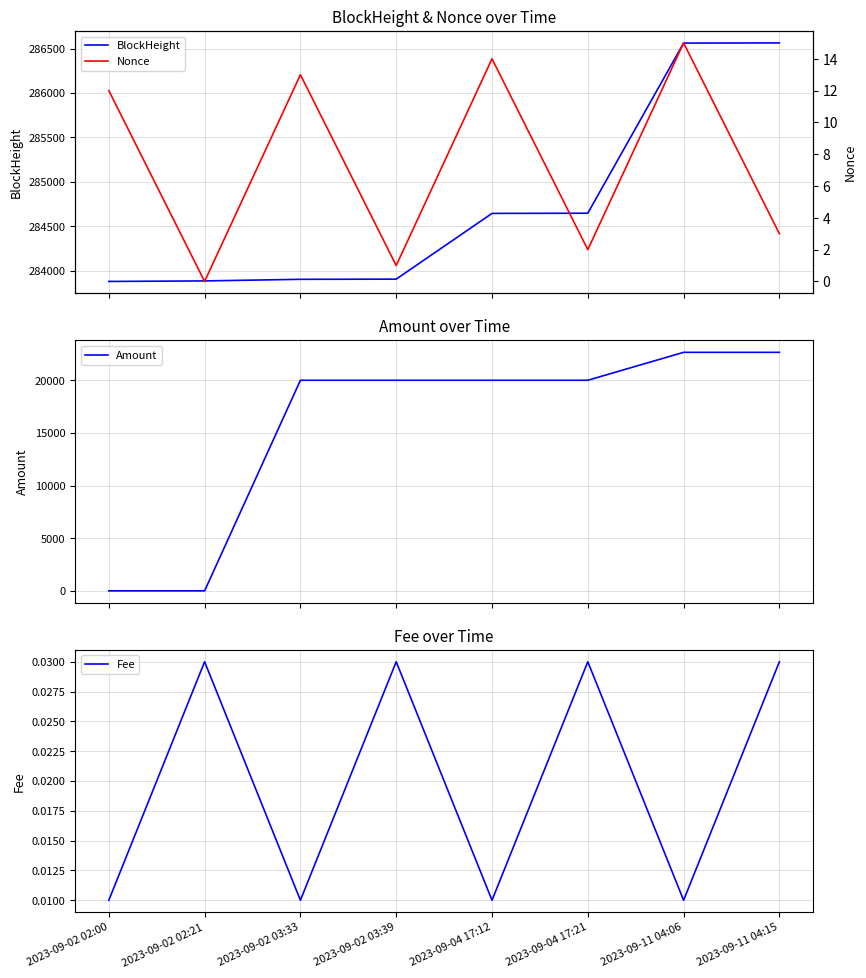

Is the value of BlockHeight at 2023-09-11 04:06 greater than the value of Fee at 2023-09-11 04:06?

Yes